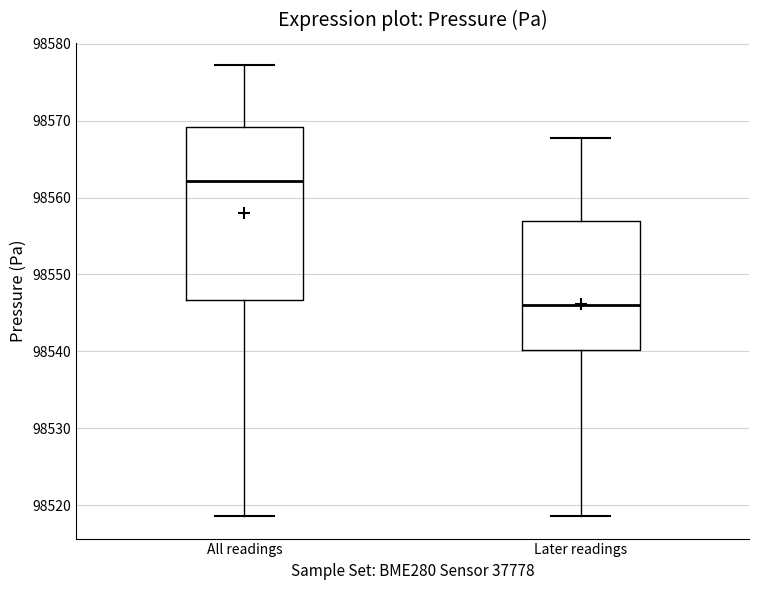

Which box's median line is the highest?

All readings